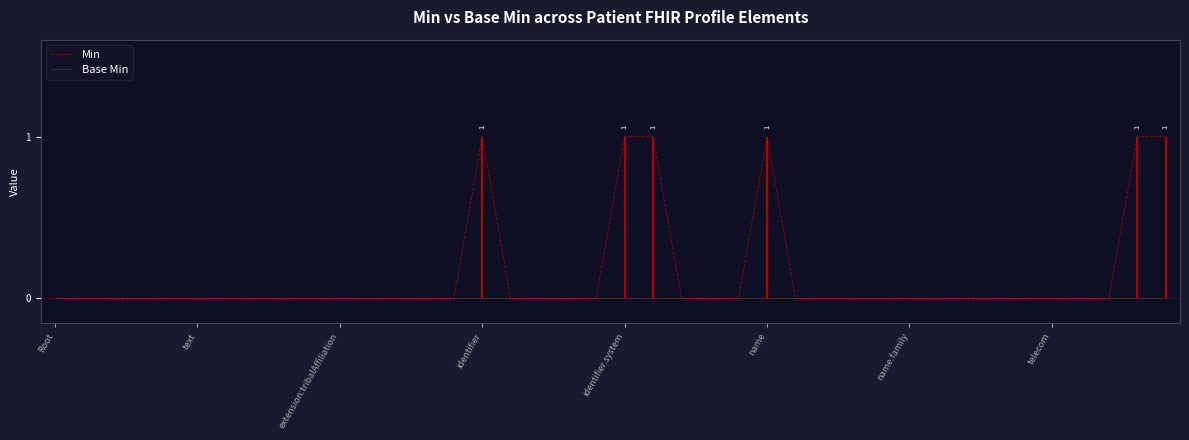

At how many categories does at least one series exceed 0?

6